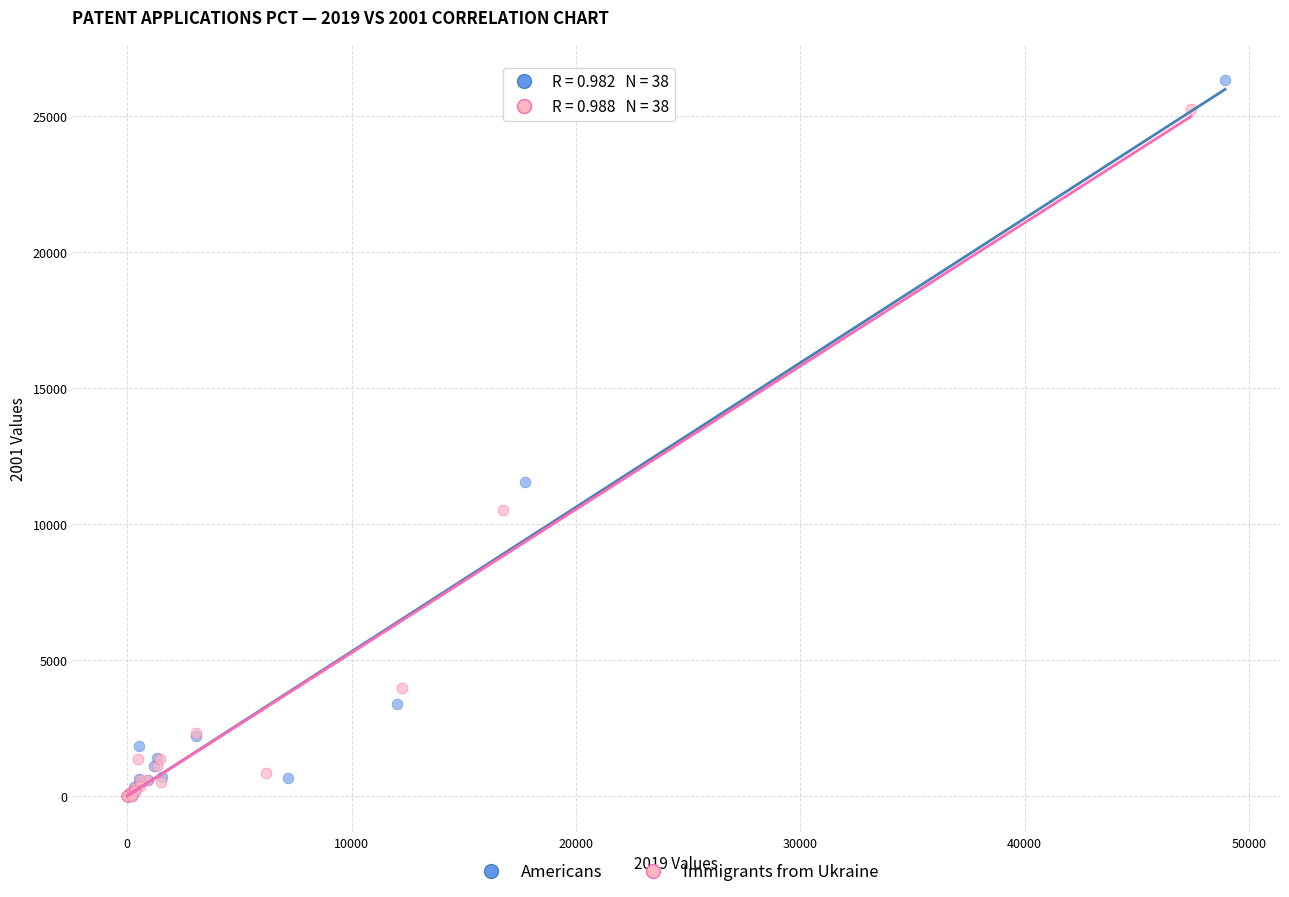

Which series has the largest Y range (max minus min)?

Americans